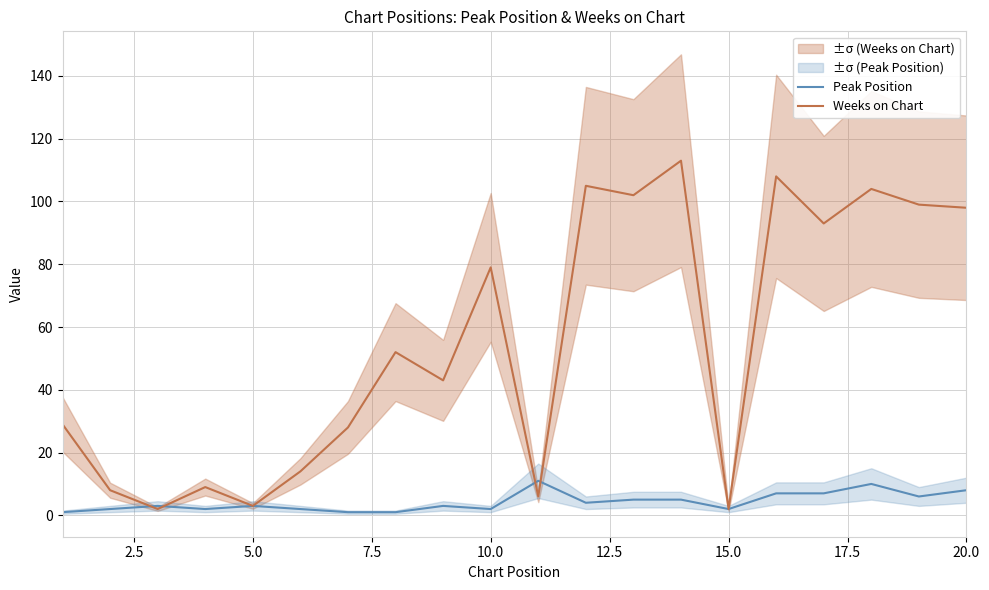

What is the maximum value for Peak Position?

11